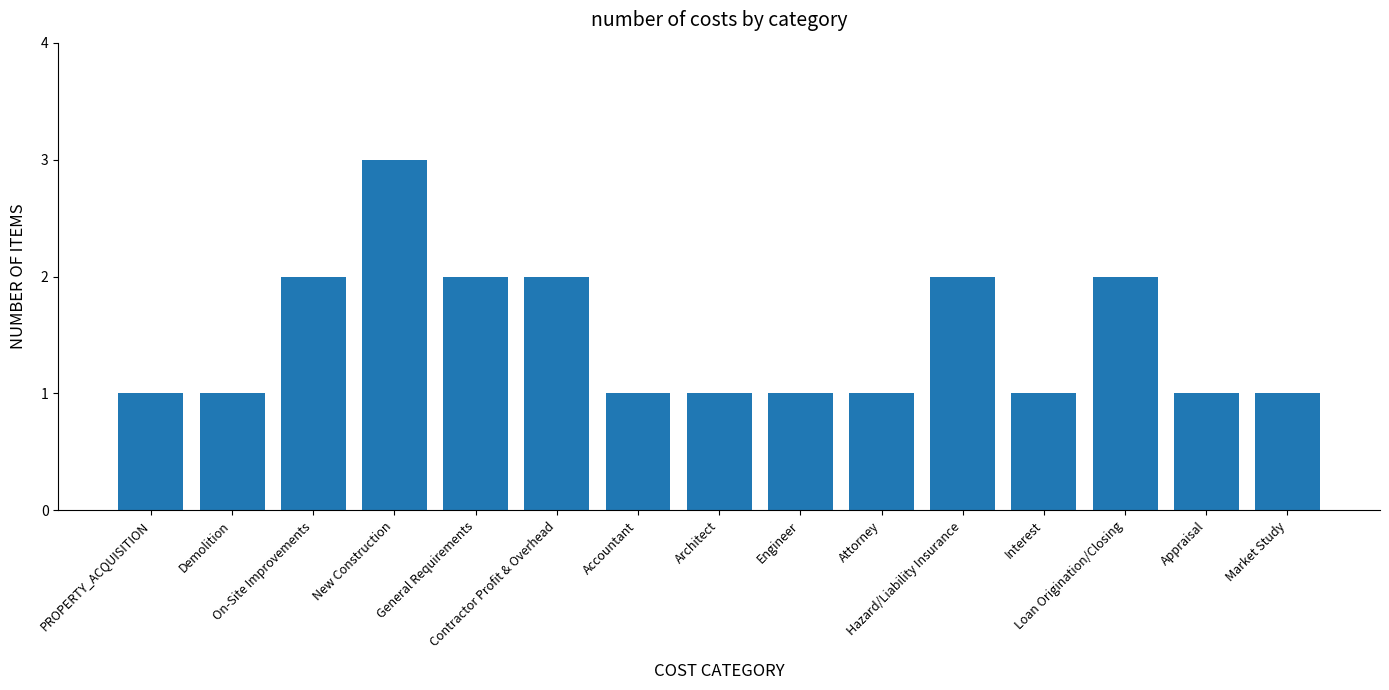

Count the number of categories in the chart.

15